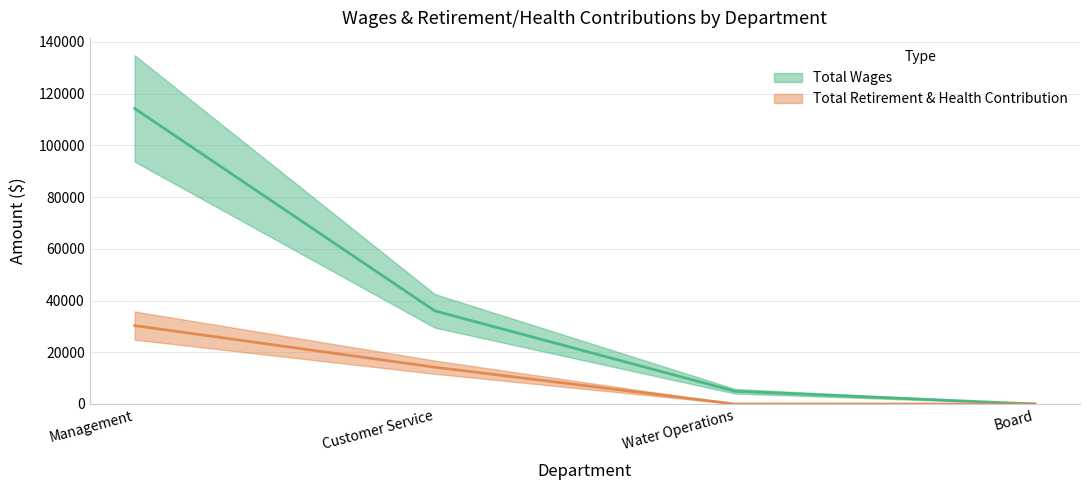

Reading left to right, what are all the values shown in this chart?

Total Wages: 114219	36008	4938	0
Total Retirement & Health Contribution: 30306	14222	0	0